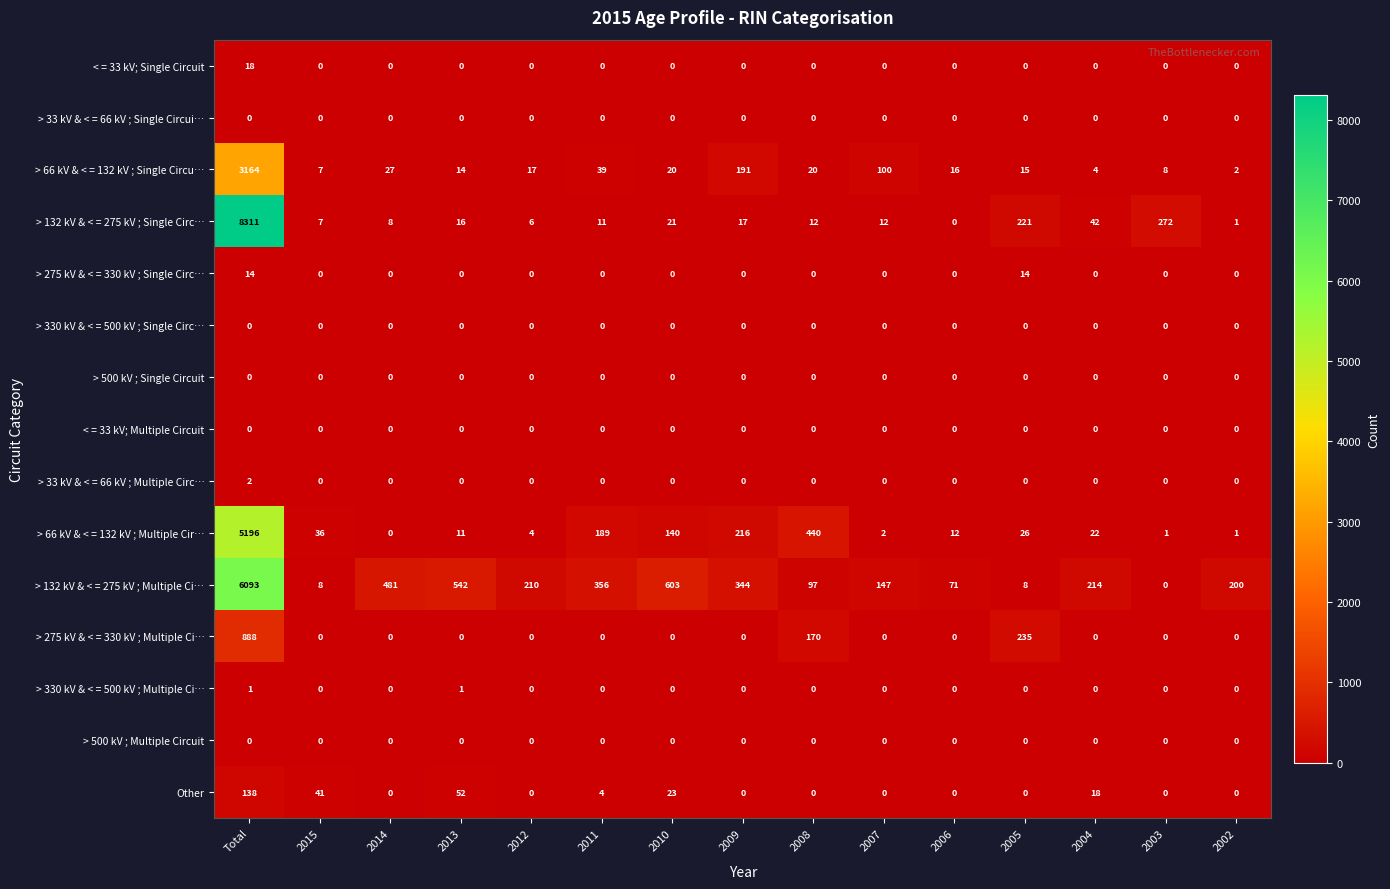

How many distinct data groups are displayed?

15